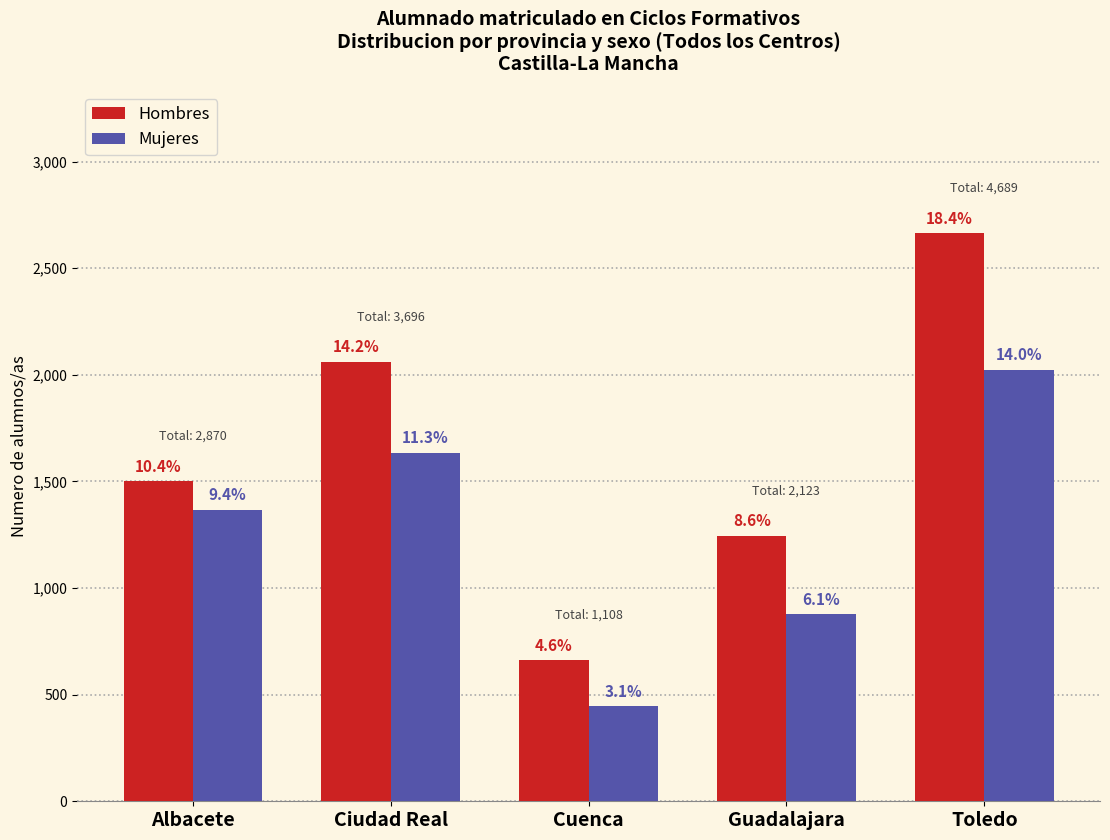

What are all the series names shown in the legend?

Hombres, Mujeres